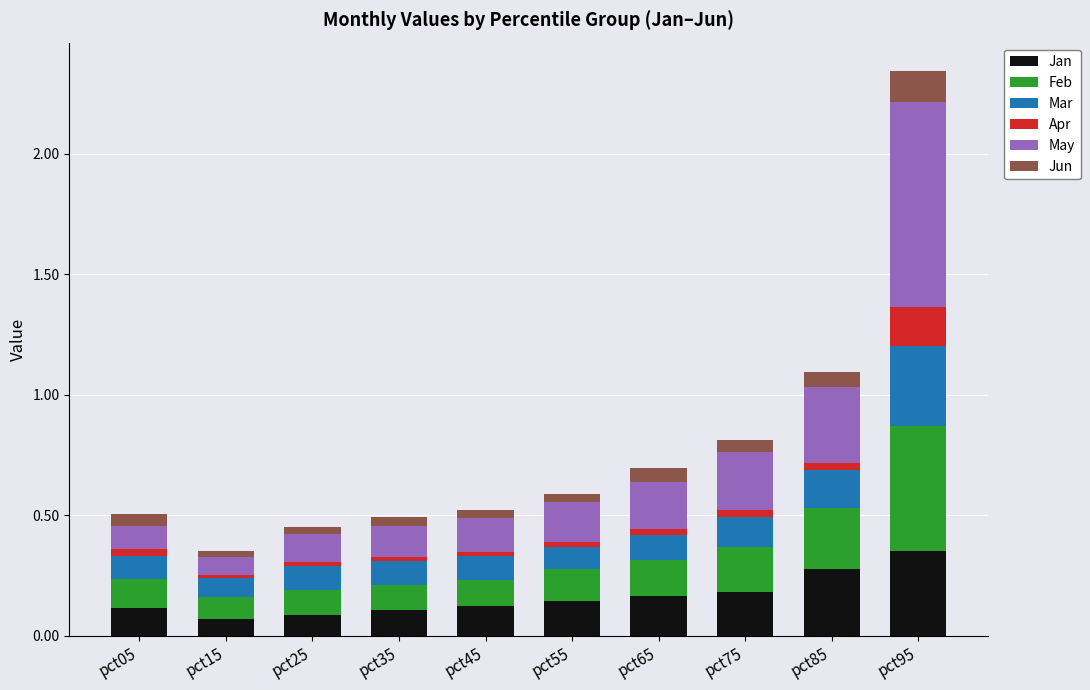

True or false: Jan has a value of 0.3 at pct75.

False